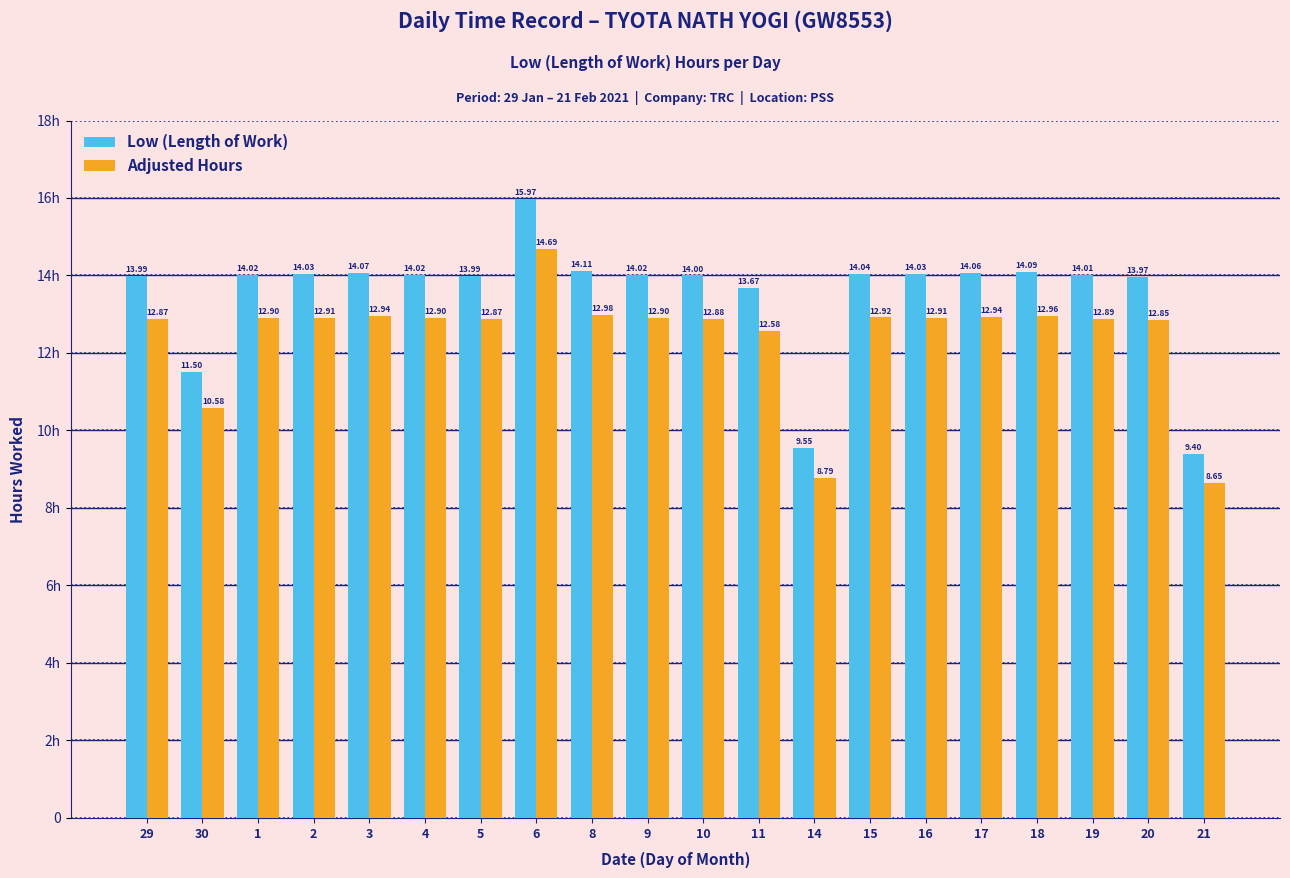

What is the label of the 3rd bar from the left?

1